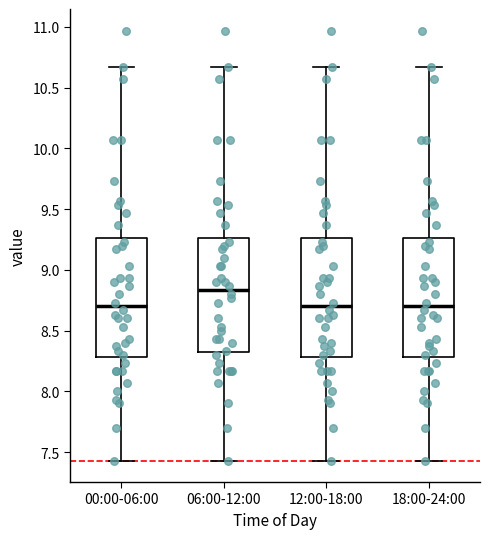

Reading left to right, transcribe this box plot: for each box, give where its median line is, the range the box spans, and where its two whiskers end, as read against the y-axis. The values are not printed on the chart, so give them approximately, as read against the axis.

00:00-06:00: median 8.70, box 8.30 to 9.25, whiskers 7.45 to 10.65
06:00-12:00: median 8.85, box 8.30 to 9.25, whiskers 7.45 to 10.65
12:00-18:00: median 8.70, box 8.30 to 9.25, whiskers 7.45 to 10.65
18:00-24:00: median 8.70, box 8.30 to 9.25, whiskers 7.45 to 10.65